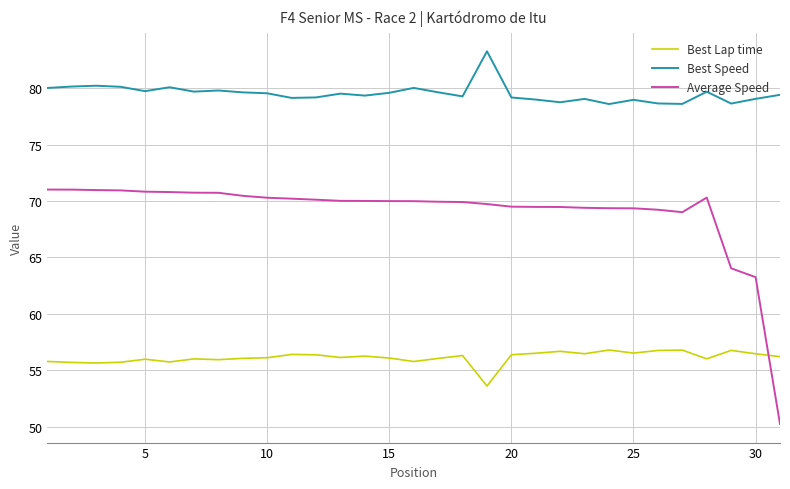

What is the difference between the maximum and minimum values in the Best Lap time series?

3.2